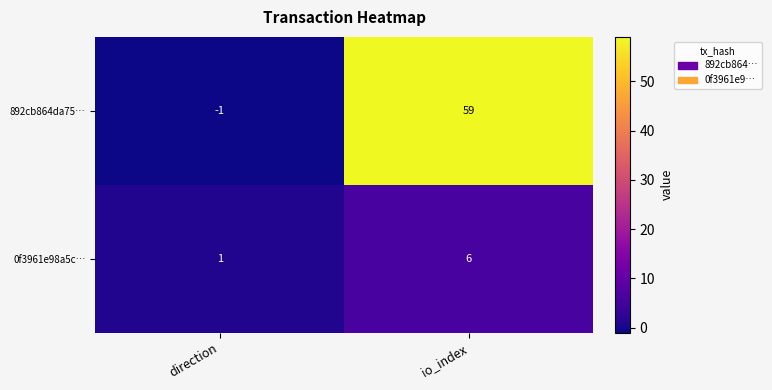

Where is 892cb864da75… nearest to the value 29?

direction